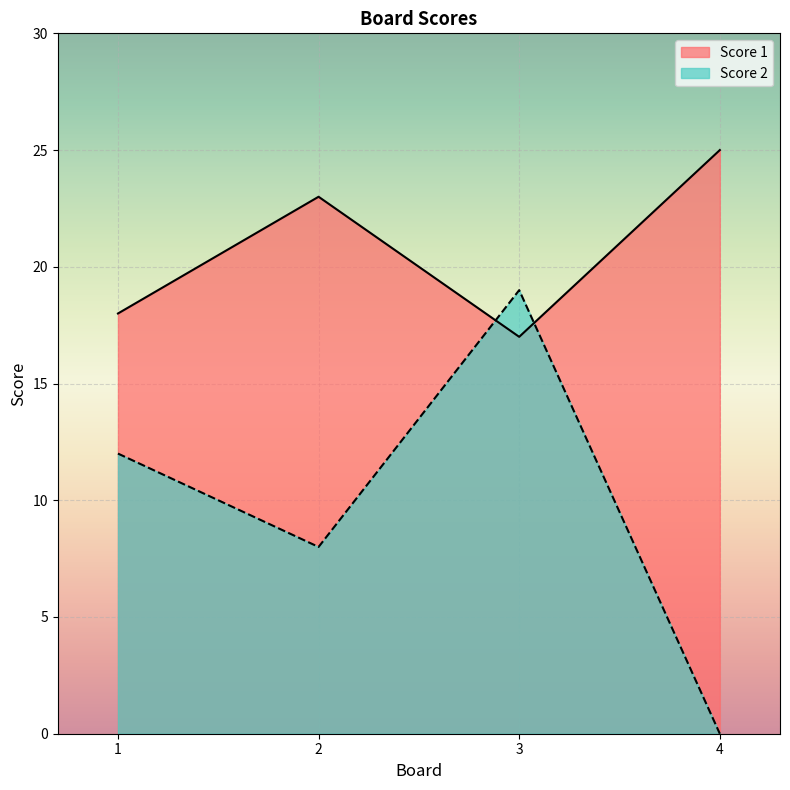

How many series are shown in this chart?

2